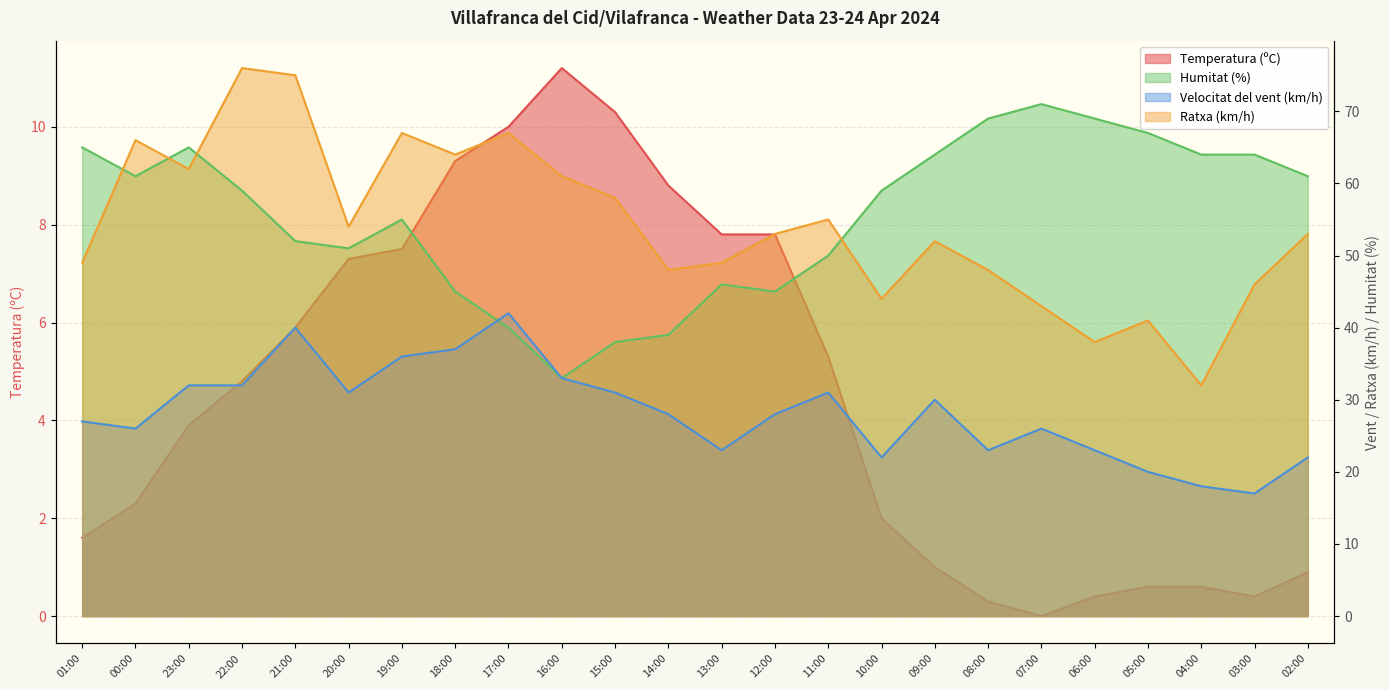

What is the label of the 15th point from the right?

16:00